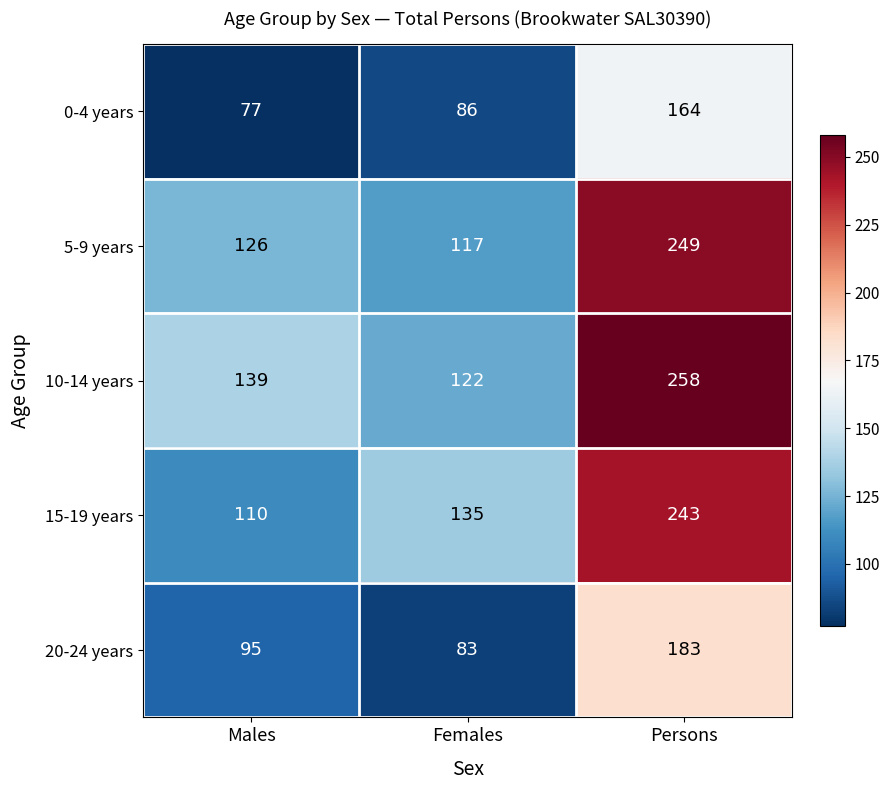

What is the difference between the highest and lowest values at Males?

62